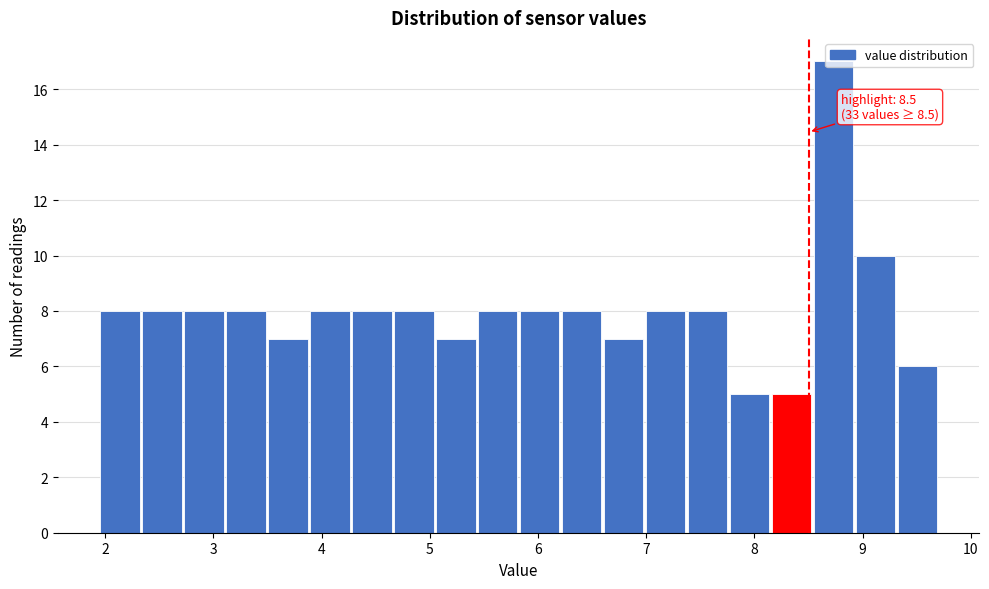

Read against the x-axis, roughly where is the centre of the tallest bar?

8.7